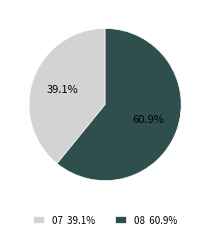

Which category has the biggest portion of the pie?

08